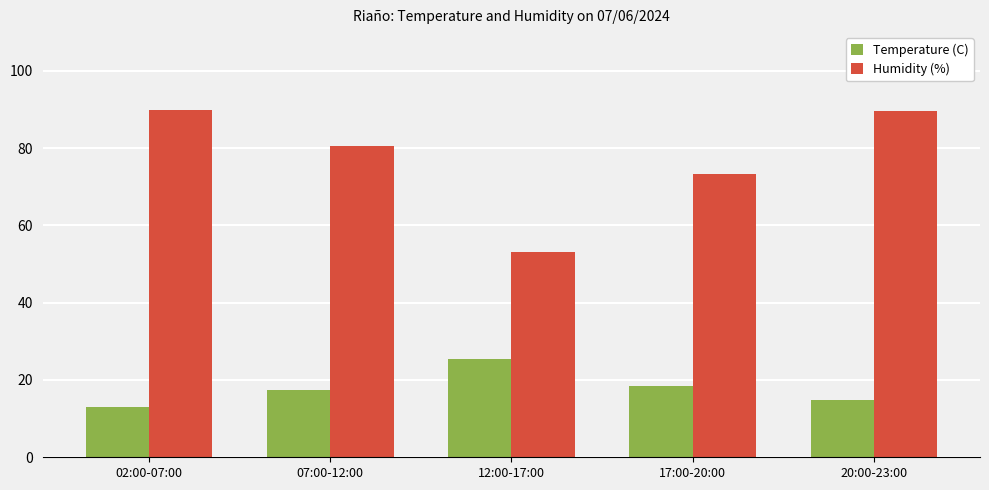

Where is Humidity (%) nearest to the value 71?

17:00-20:00